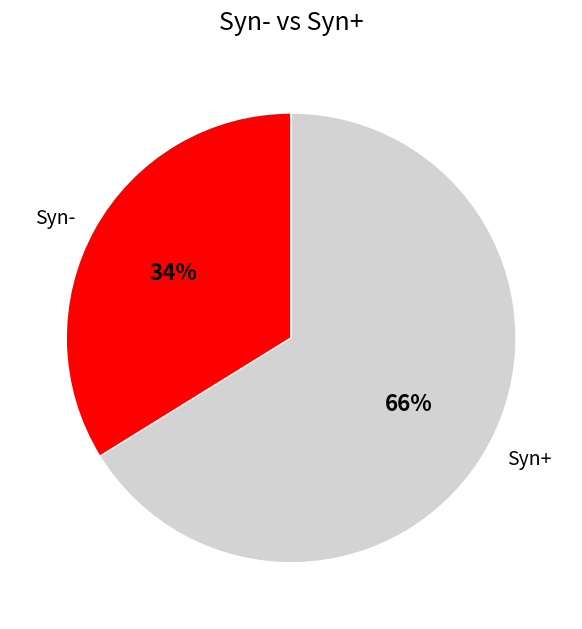

Which slice is the largest?

Syn+